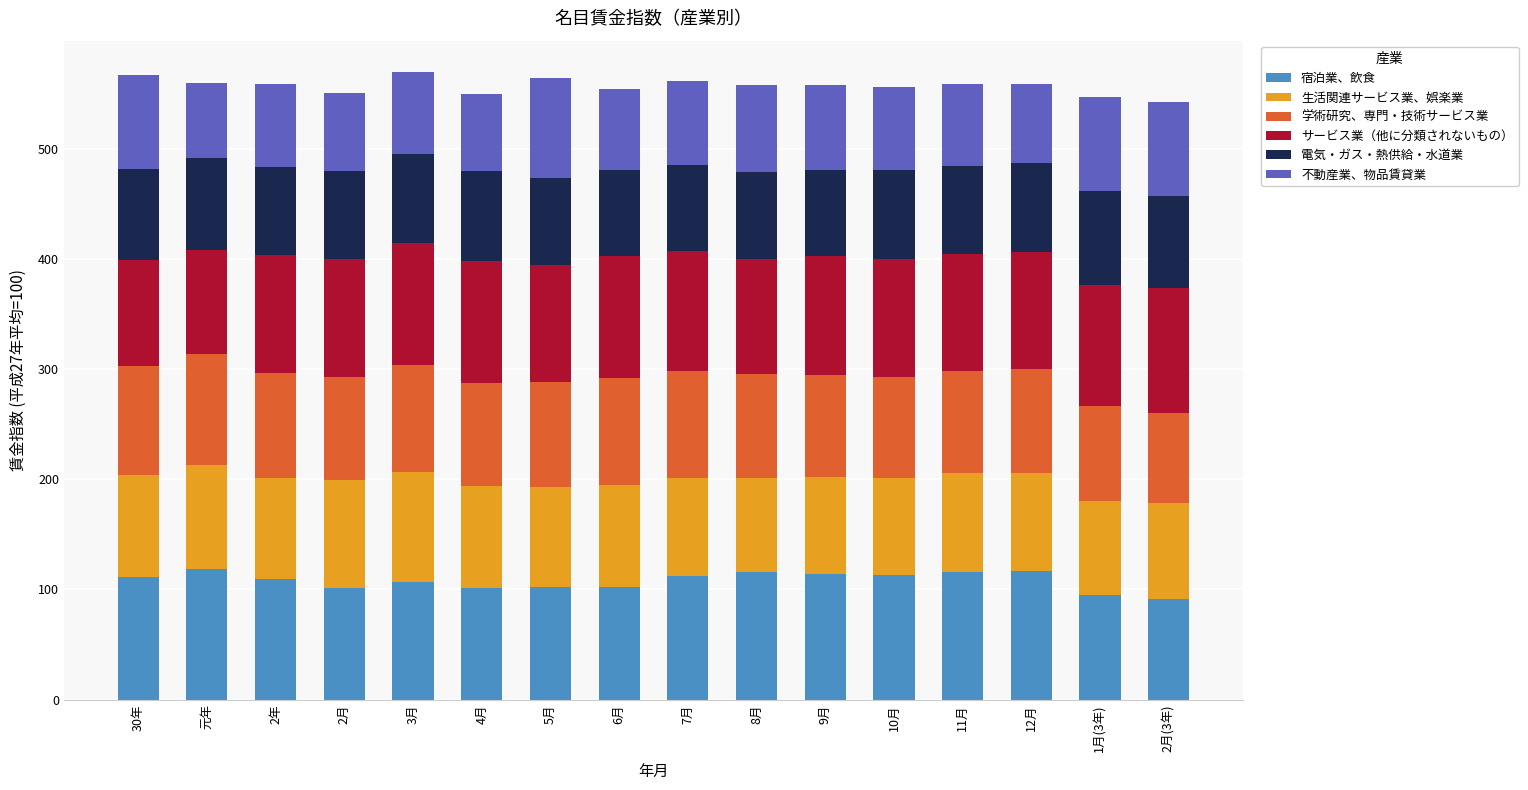

What is the lowest value of the 宿泊業、飲食 series?

91.1